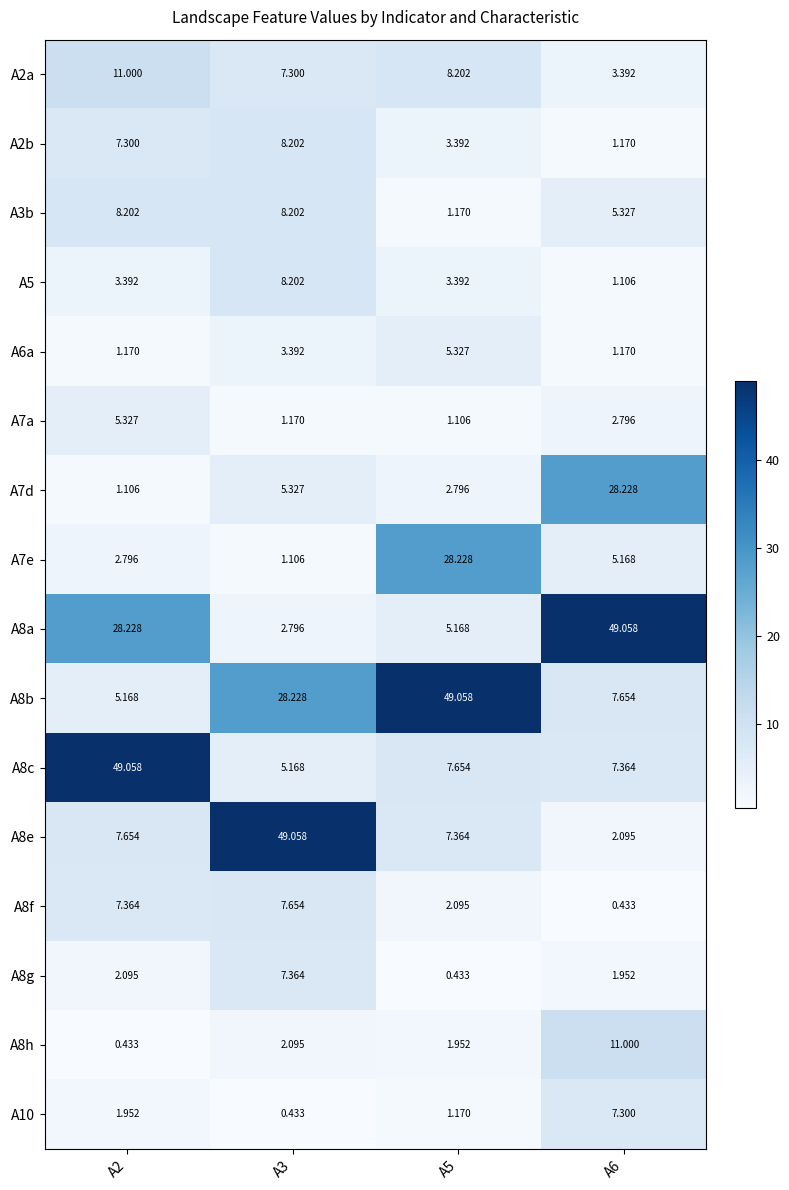

Is the value of A8a at A3 greater than the value of A8h at A2?

Yes